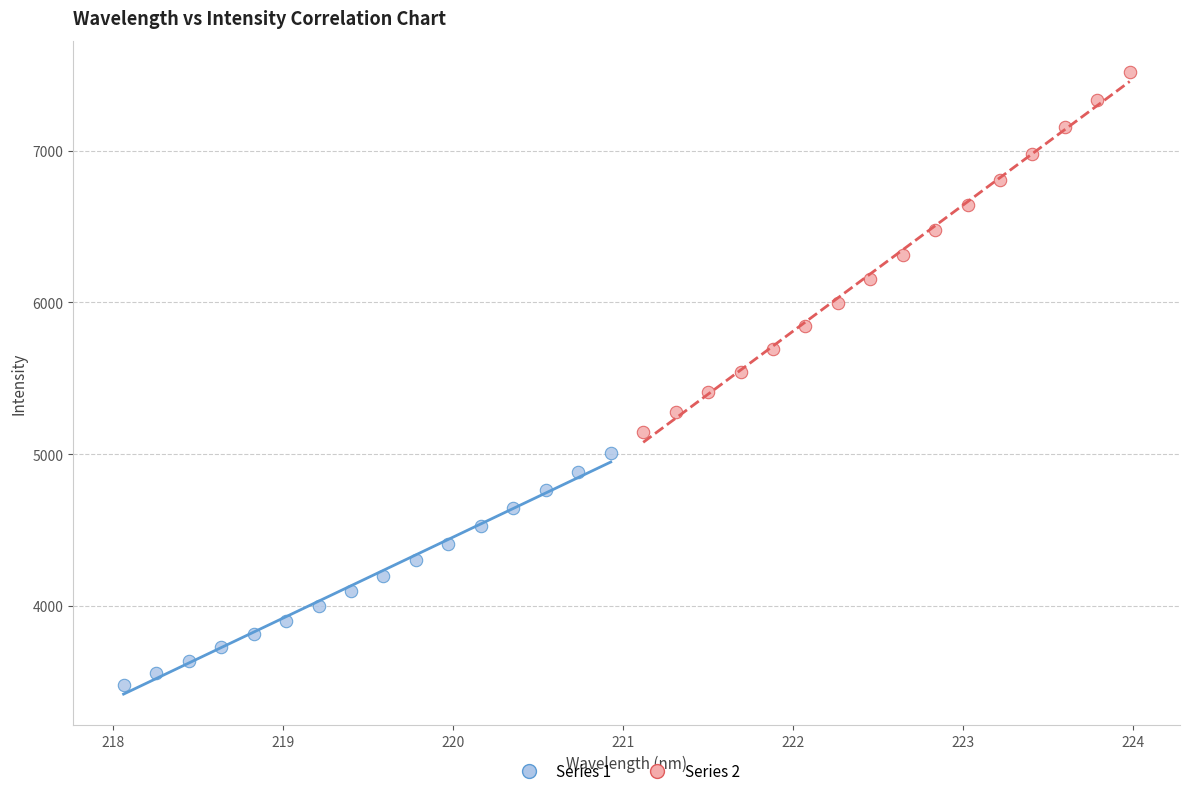

Which series has the widest spread of Y values?

Series 2